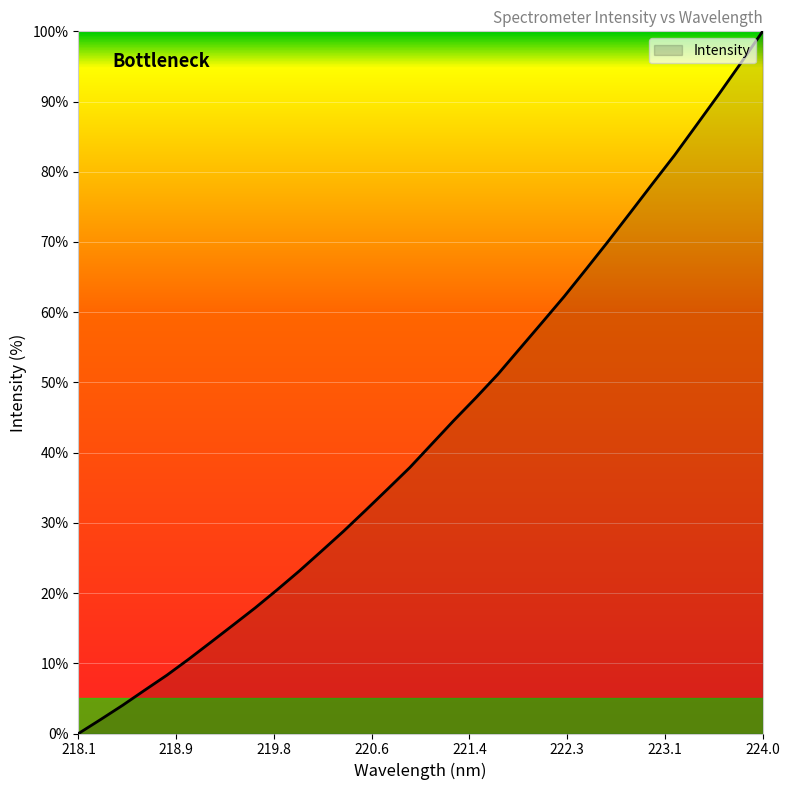

What is the greatest value displayed?

100.0